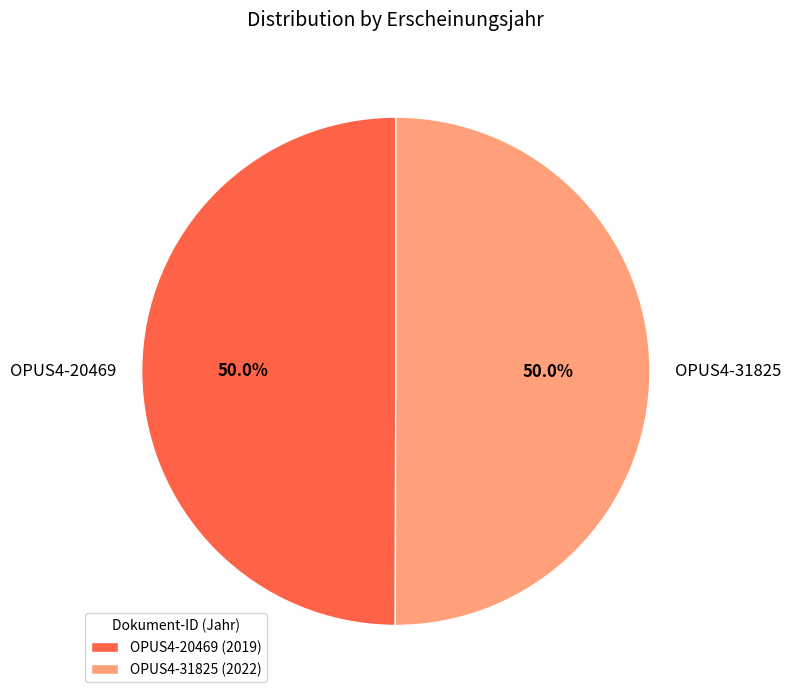

Approximately how many times larger is the value at OPUS4-20469 compared to OPUS4-31825?

1.0